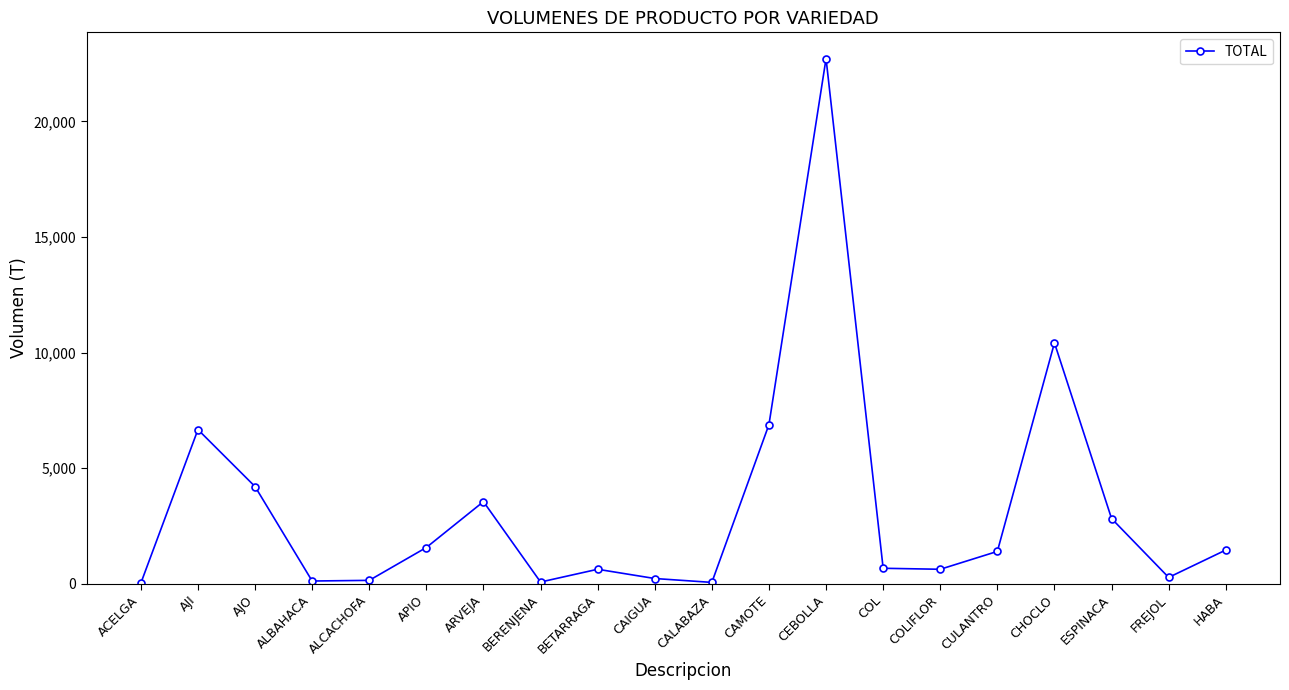

What is the change in value from BETARRAGA to CAIGUA?

-400